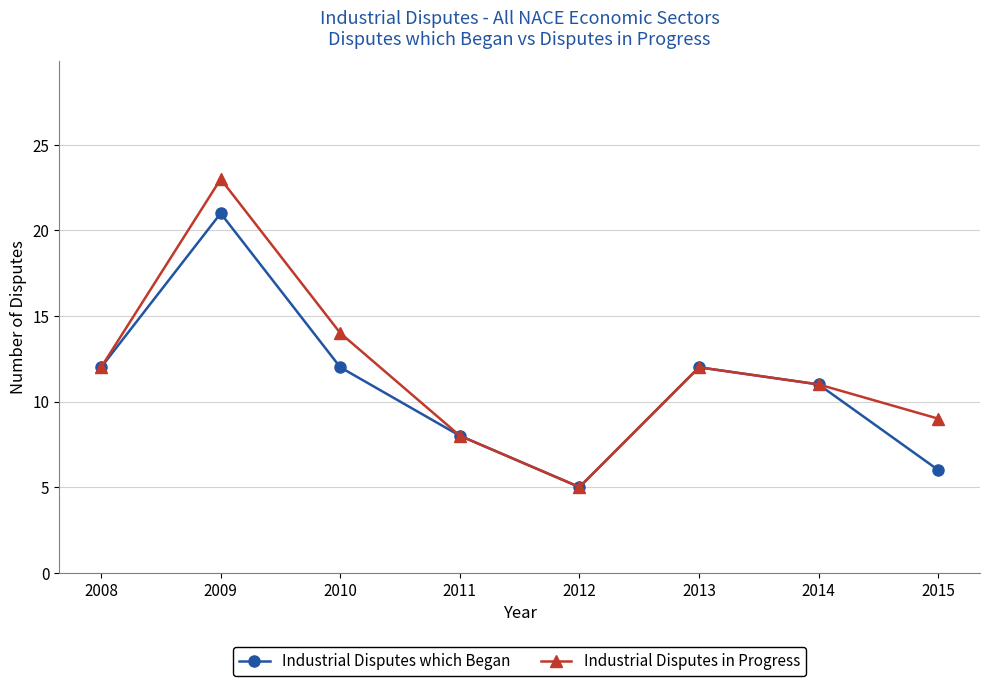

At how many categories does at least one series exceed 22?

1